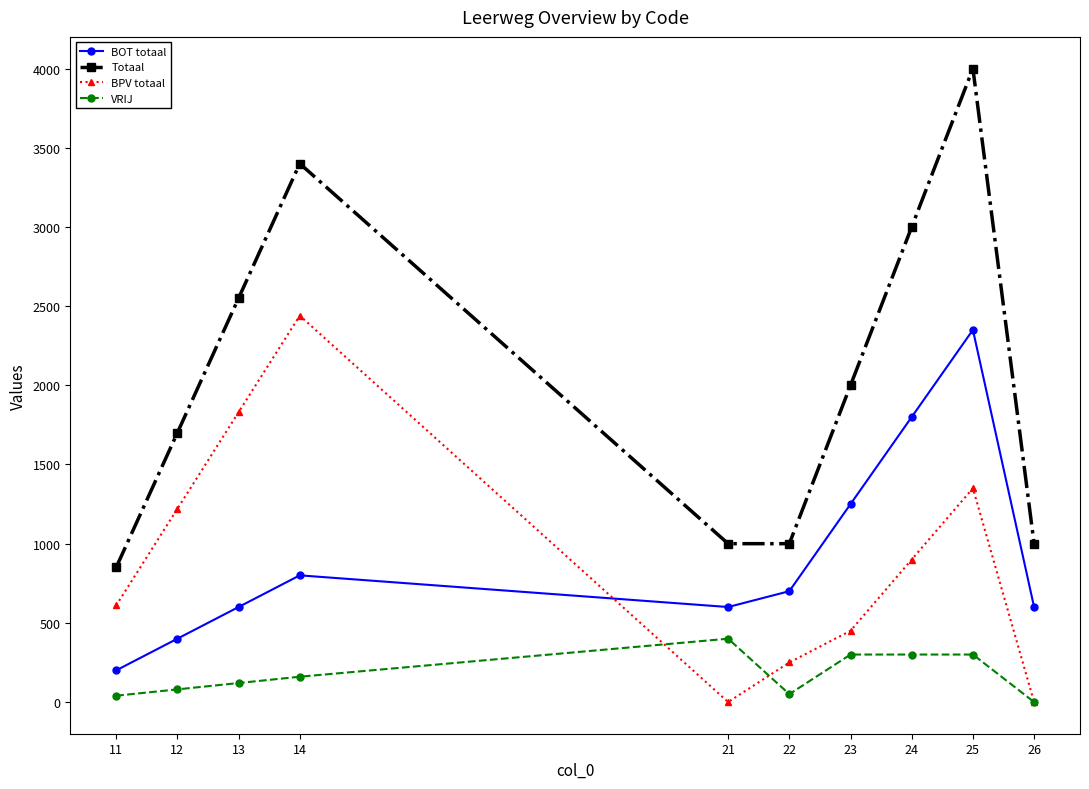

What is the total value across all series at 24?

6000